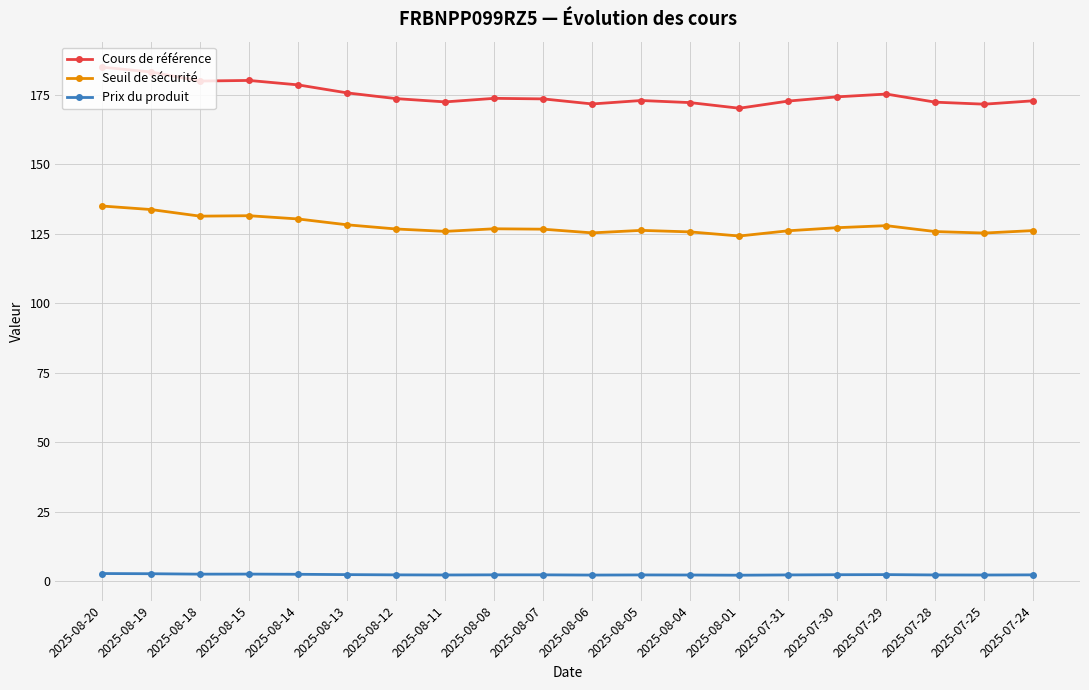

True or false: Seuil de sécurité and Prix du produit intersect in this chart.

False